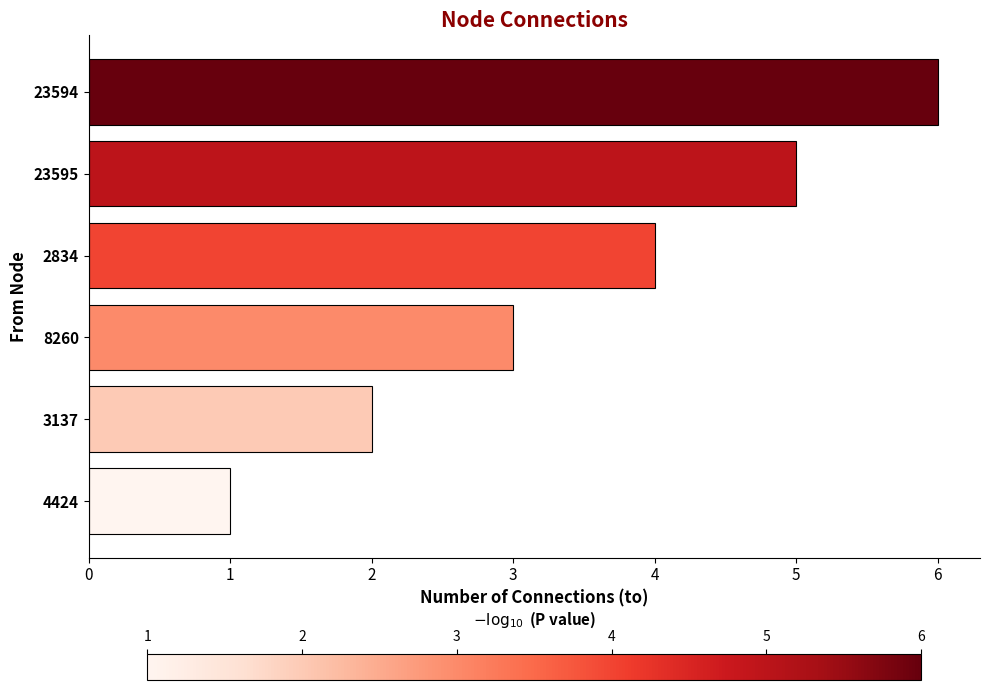

How many categories are shown in the chart?

6